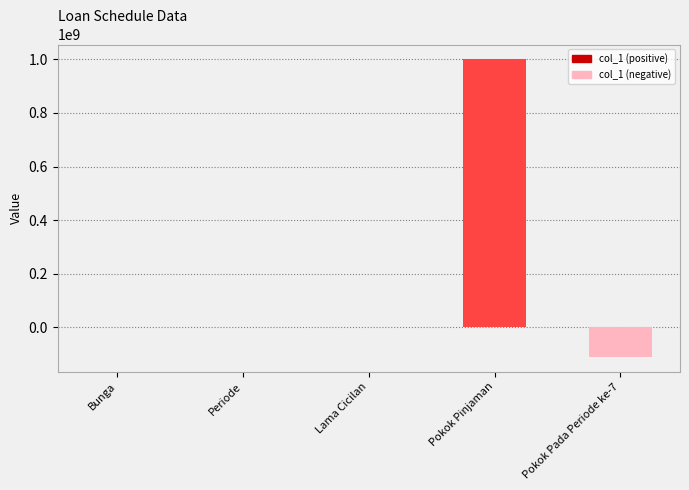

What is the greatest value displayed?

1000000000.0